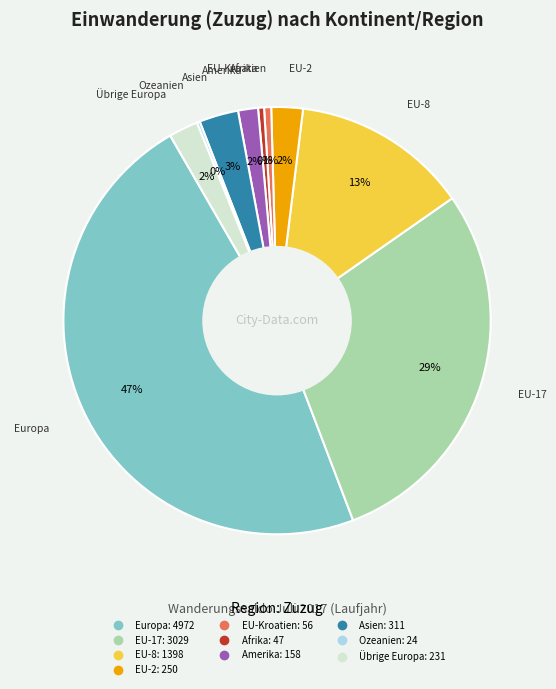

Do EU-Kroatien and Afrika together represent more than half of the pie?

No